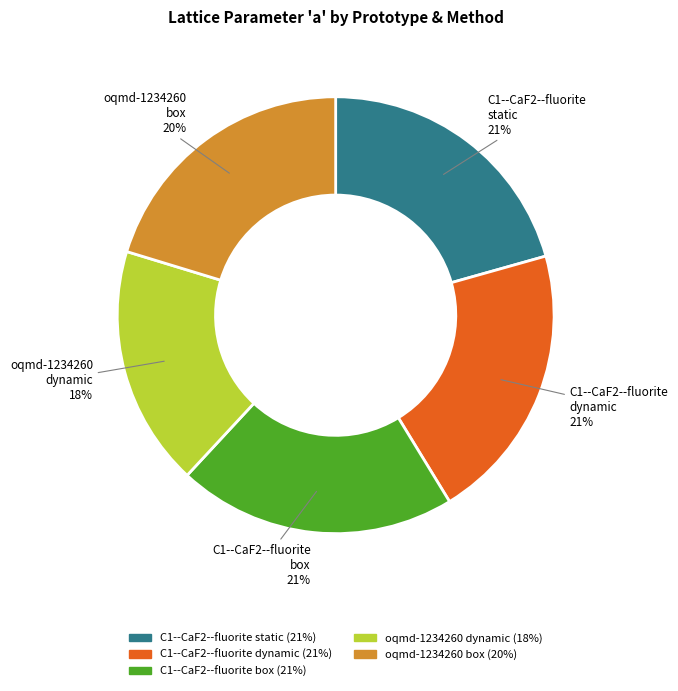

How many segments does this pie chart have?

5